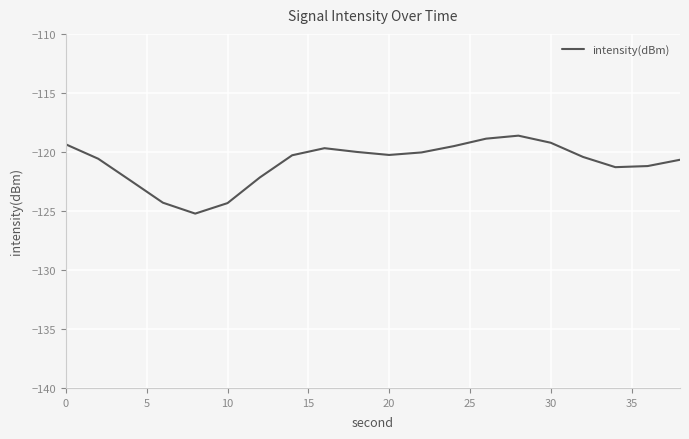

What is the maximum value shown in the chart?

-118.6